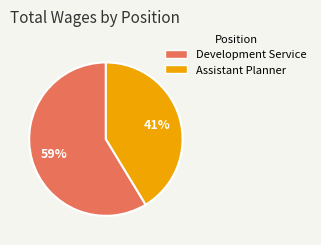

The Assistant Planner slice represents 41% of the pie. True or false?

True